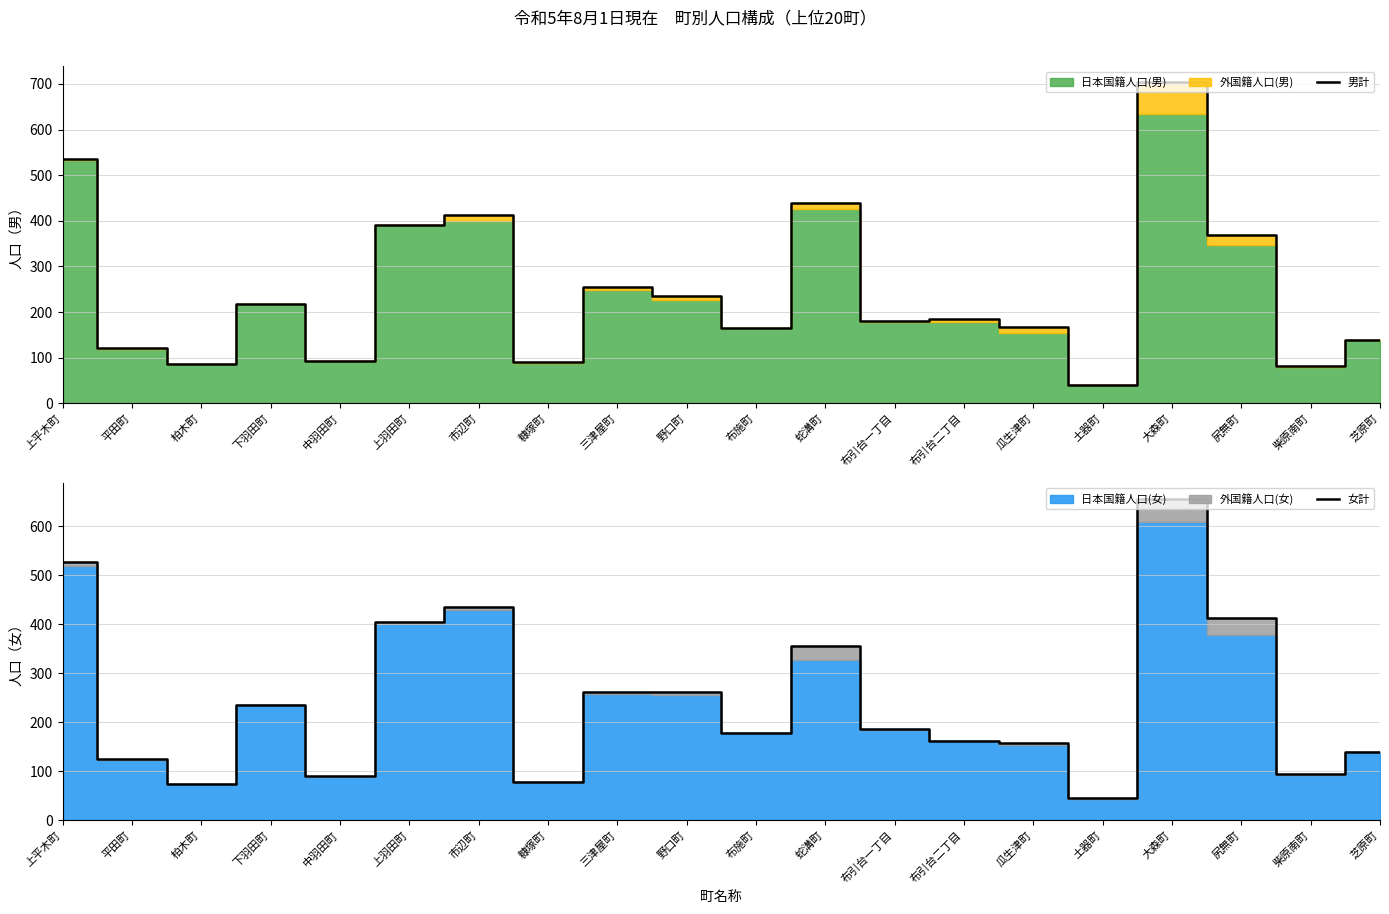

The 女計 series shows 132 at 柏木町. True or false?

False